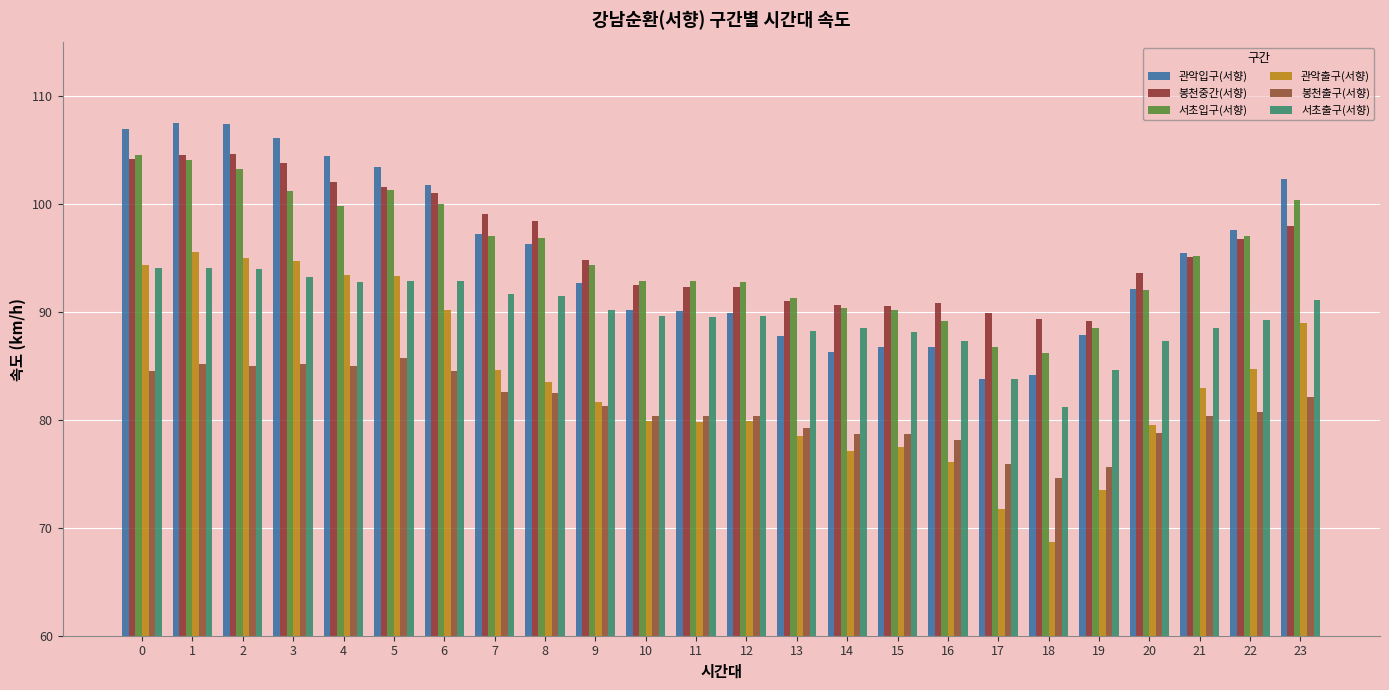

Which label corresponds to the largest value in the chart?

1